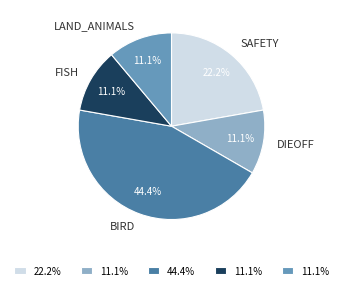

Between SAFETY and DIEOFF, which is larger?

SAFETY